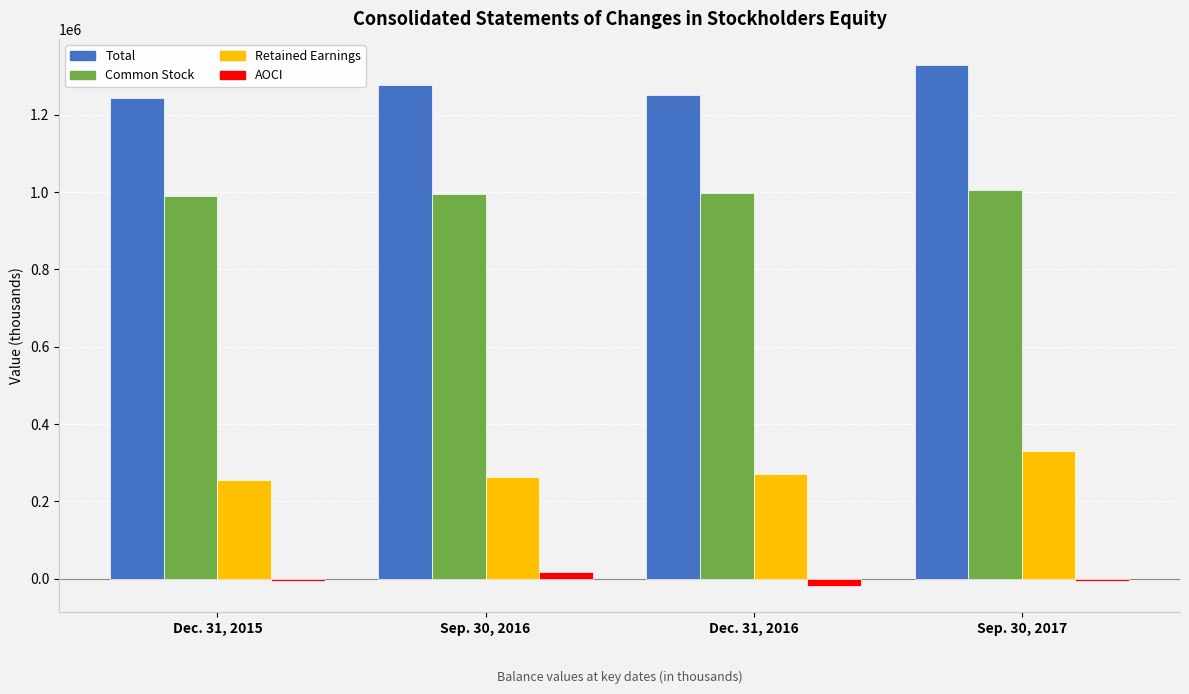

Rank the series by their maximum value, from highest to lowest.

Total, Common Stock, Retained Earnings, AOCI